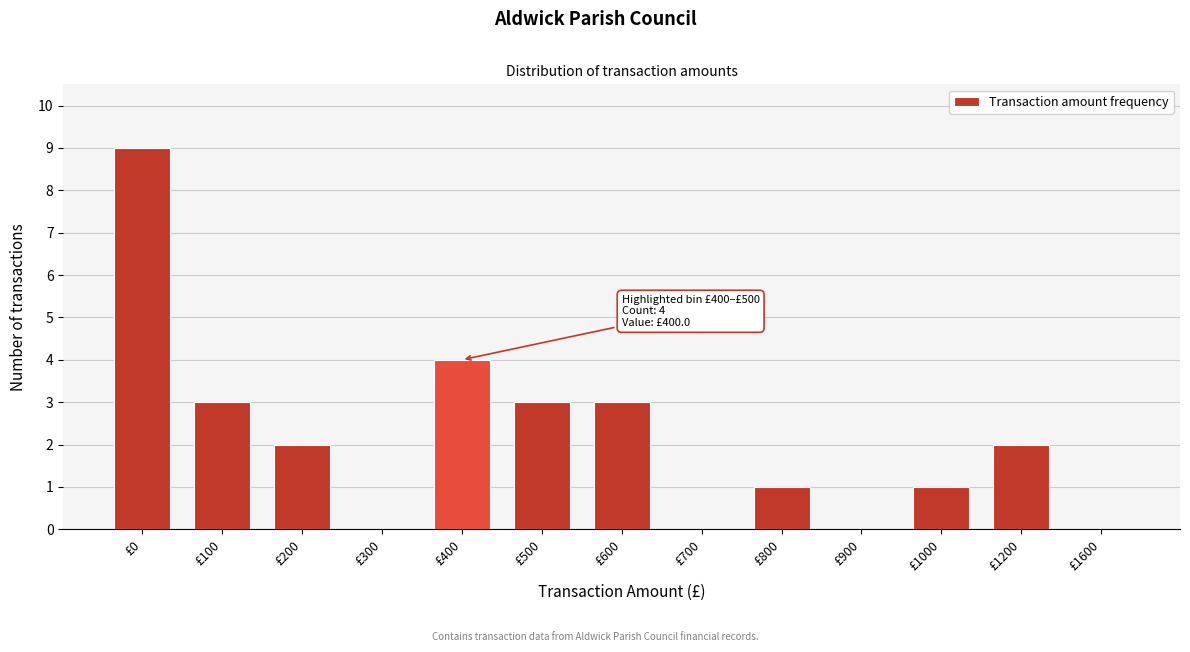

Reading left to right, transcribe all the data shown in this chart.

£0=9	£100=3	£200=2	£300=0	£400=4	£500=3	£600=3	£700=0	£800=1	£900=0	£1000=1	£1200=2	£1600=0